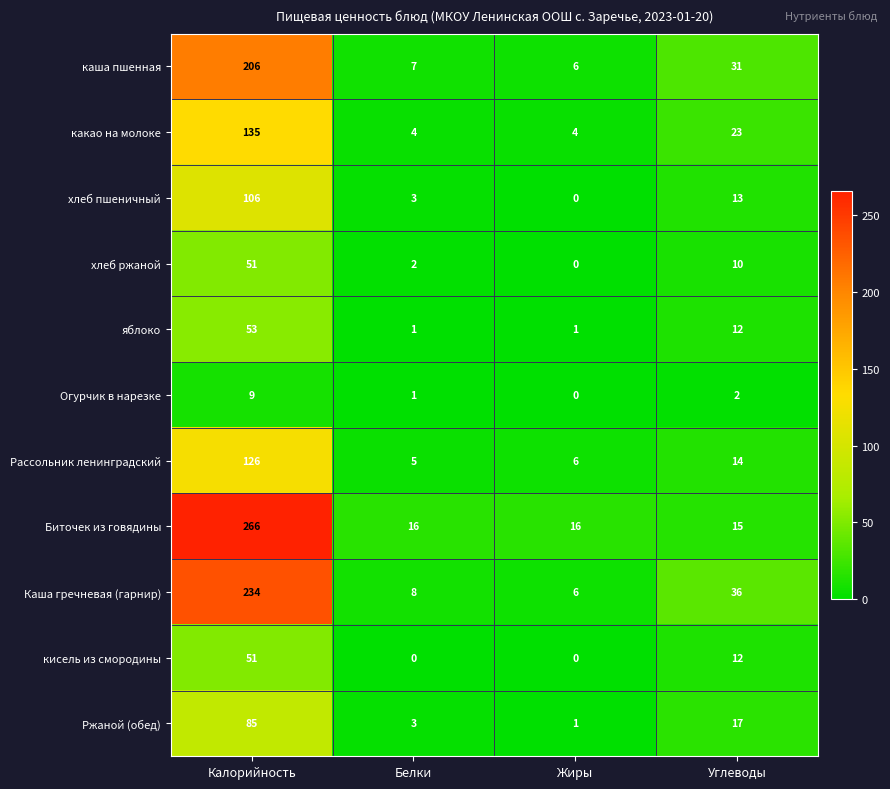

At which category is the sum across all series the highest?

Калорийность